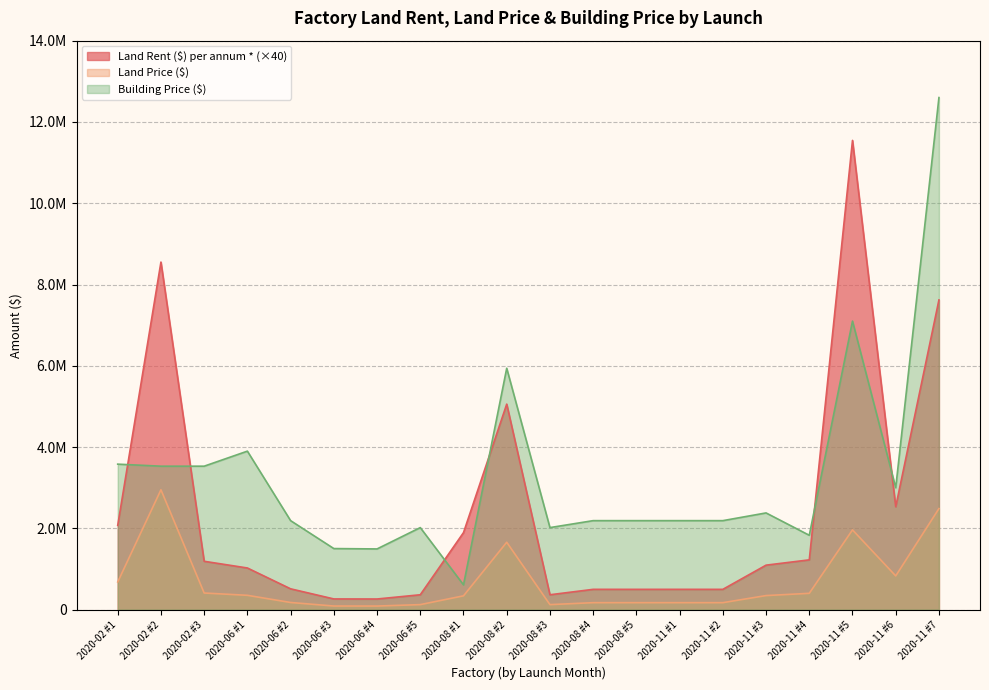

Which series changed the most between 2020-08 #4 and 2020-11 #5?

Land Rent ($) per annum * (×40)